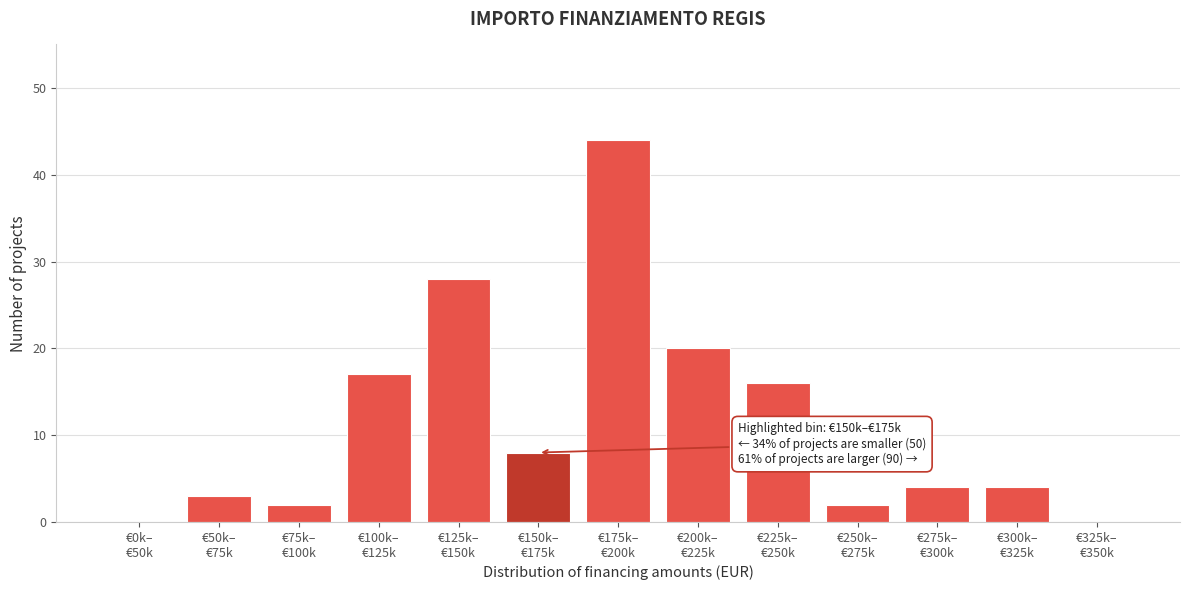

What is the maximum value shown in the chart?

44